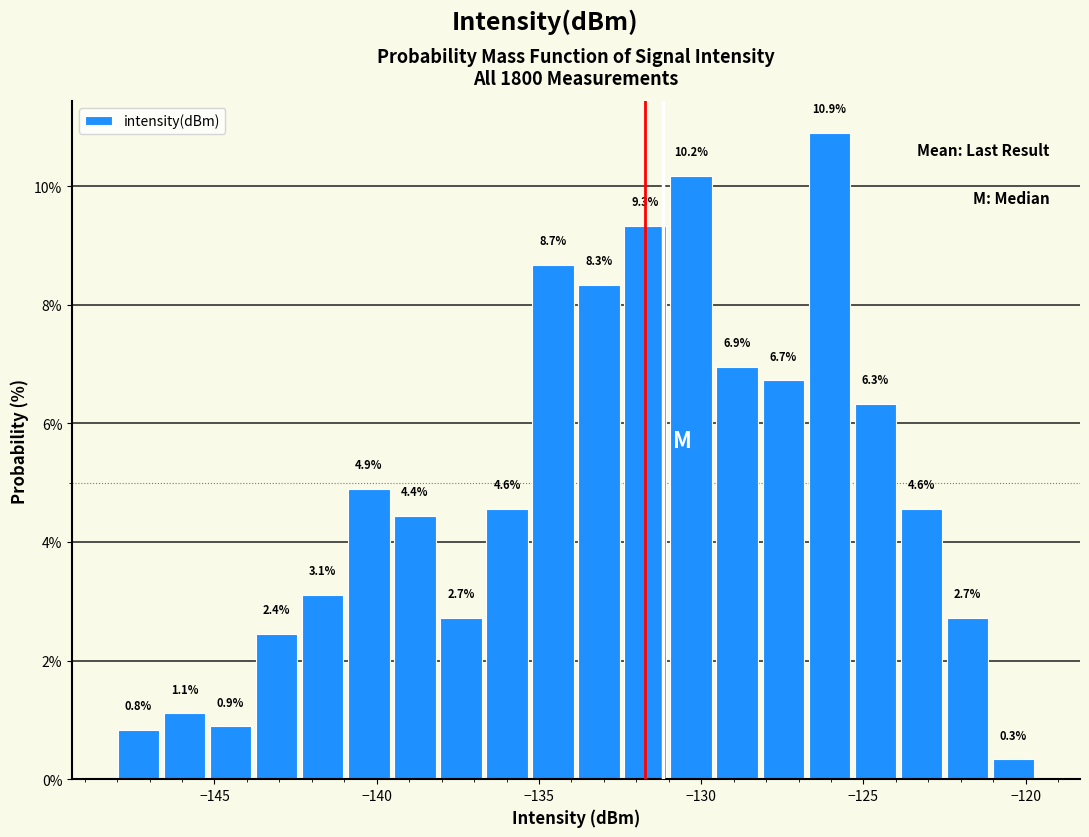

Read against the x-axis, roughly where is the centre of the tallest bar?

-126.0